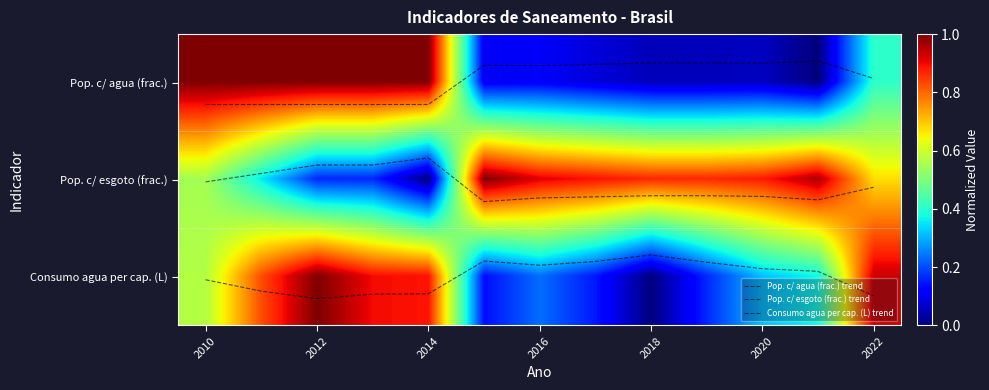

What is the difference between the second highest and second lowest values in the Pop. c/ agua (frac.) series?

0.9